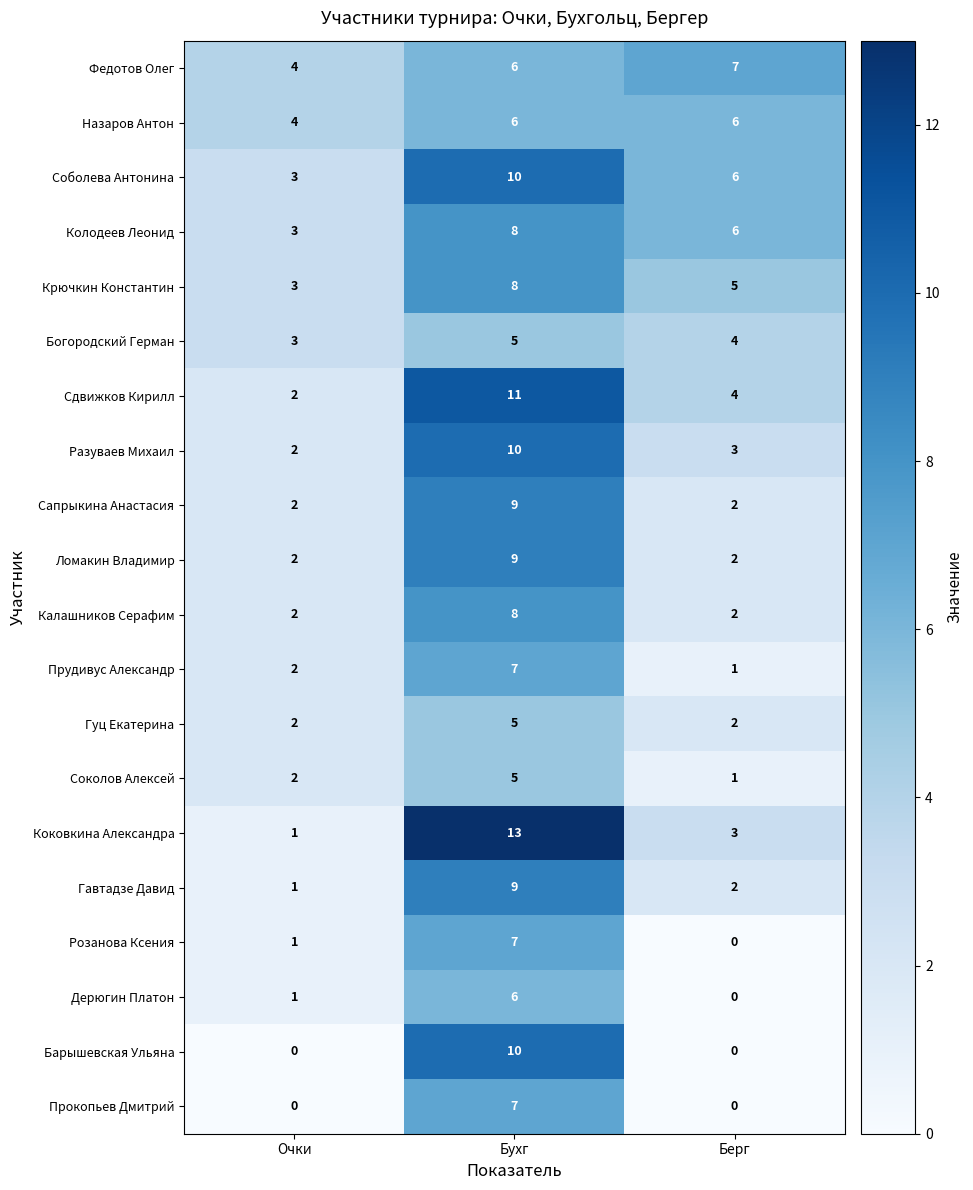

What is the sum of all Назаров Антон values?

16